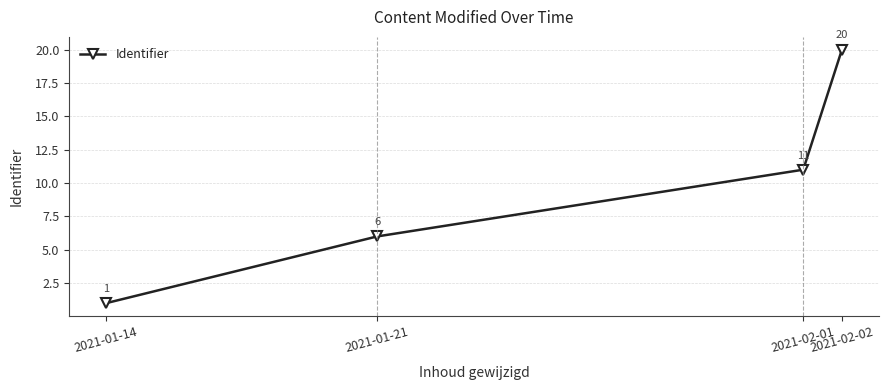

True or false: the data shows 2 at 2021-01-21.

False